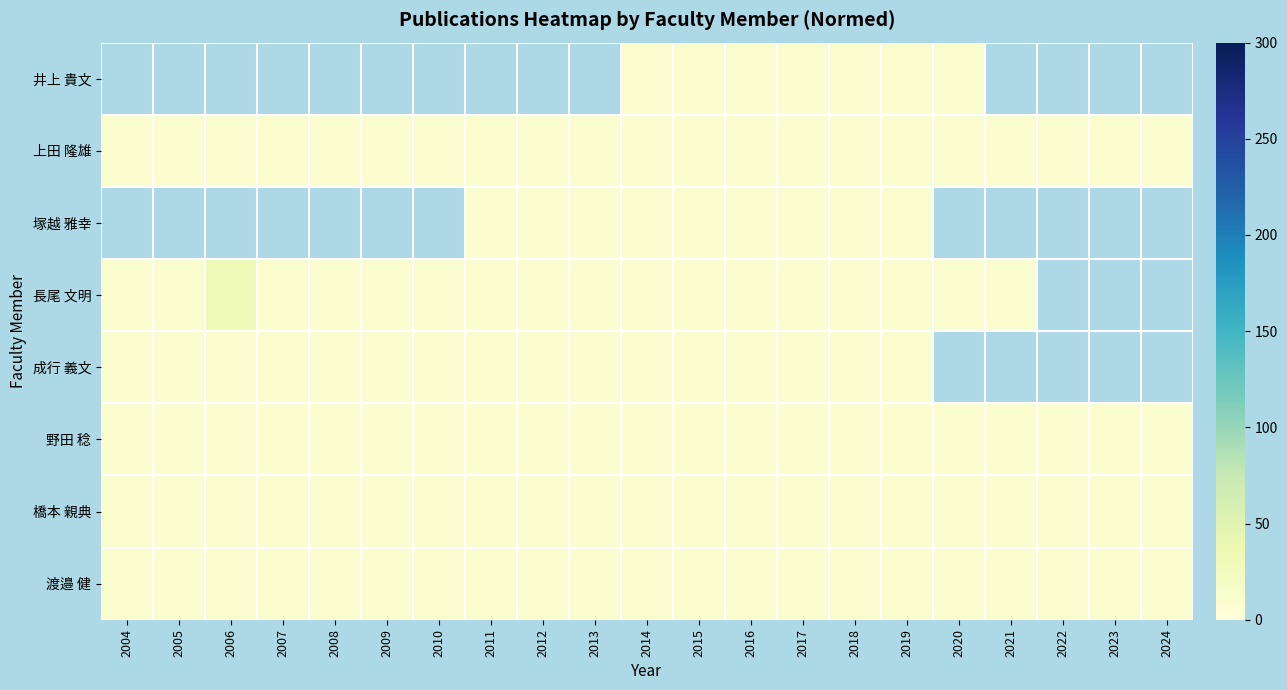

Which has a higher value, 2004 or 2016?

2016